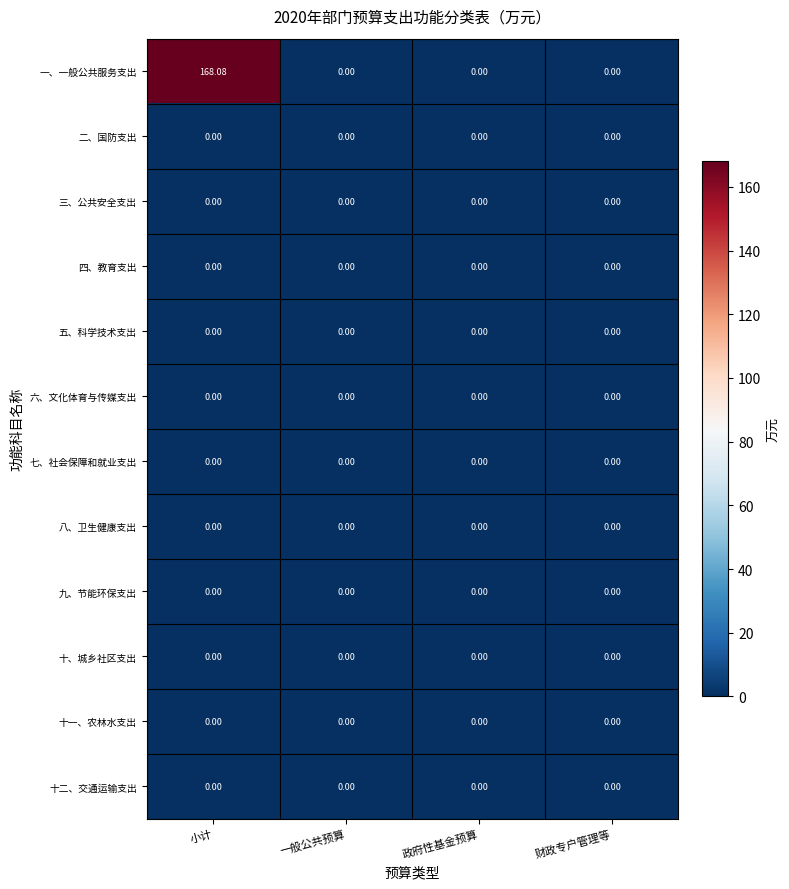

At how many categories does at least one series exceed 54?

1